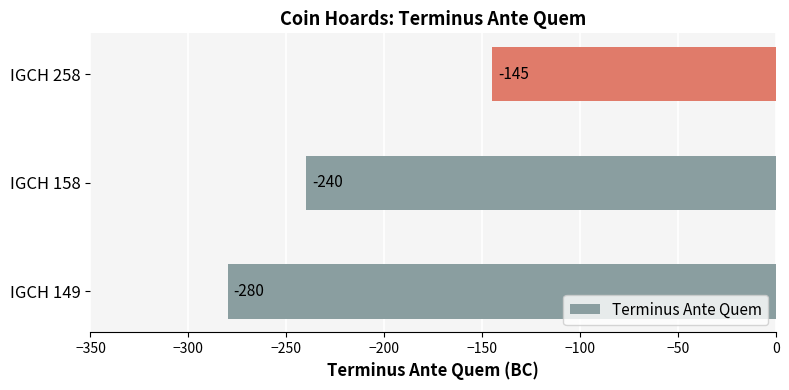

How many values are between -280 and -145?

3